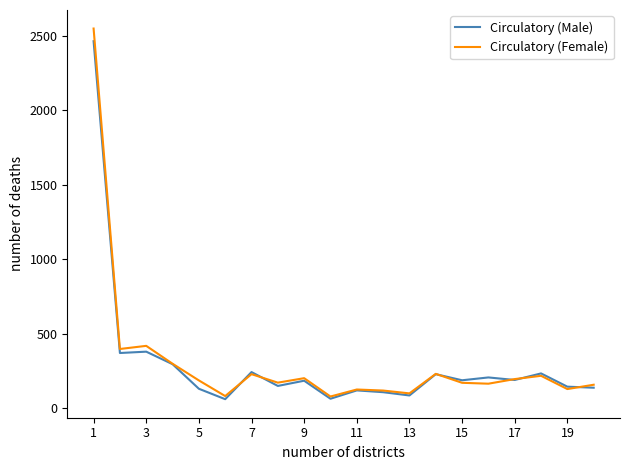

What is the maximum value shown in the chart?

2548